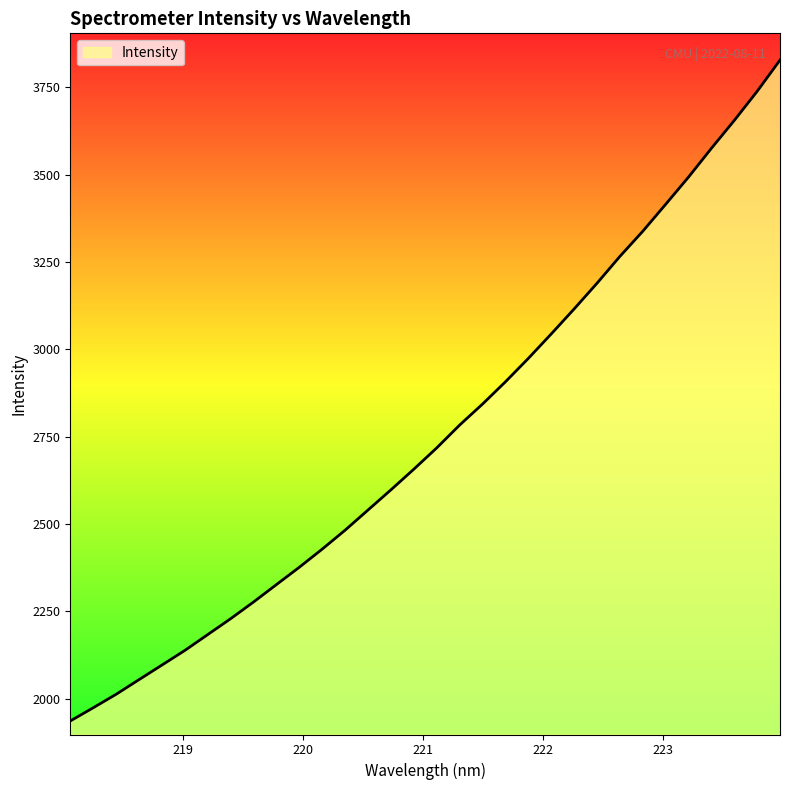

What is the smallest value displayed?

1936.1